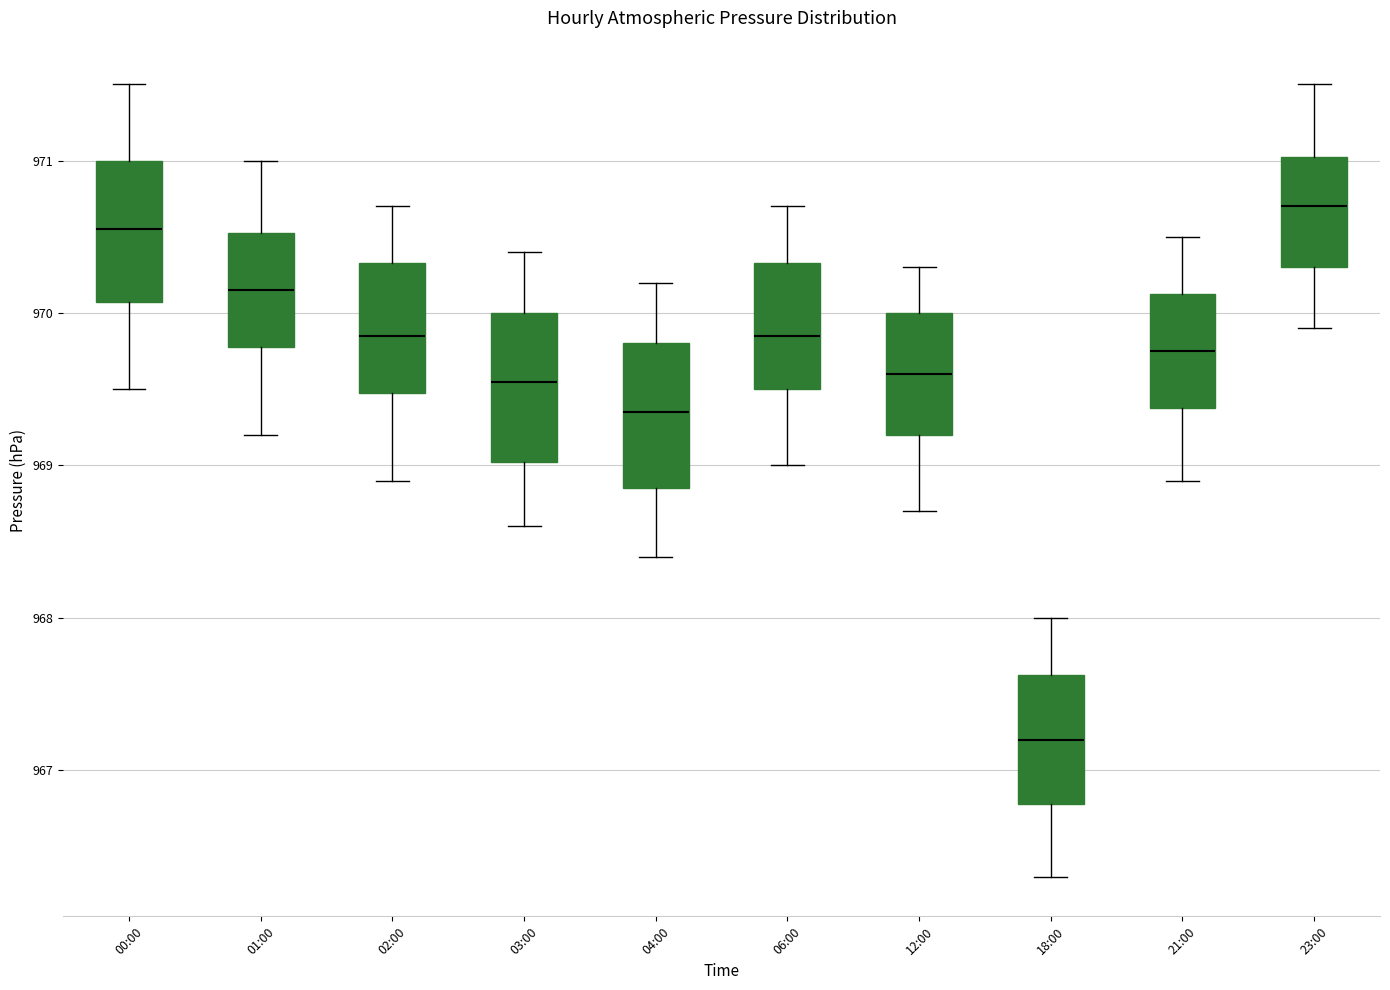

Which box has the lowest median line?

18:00